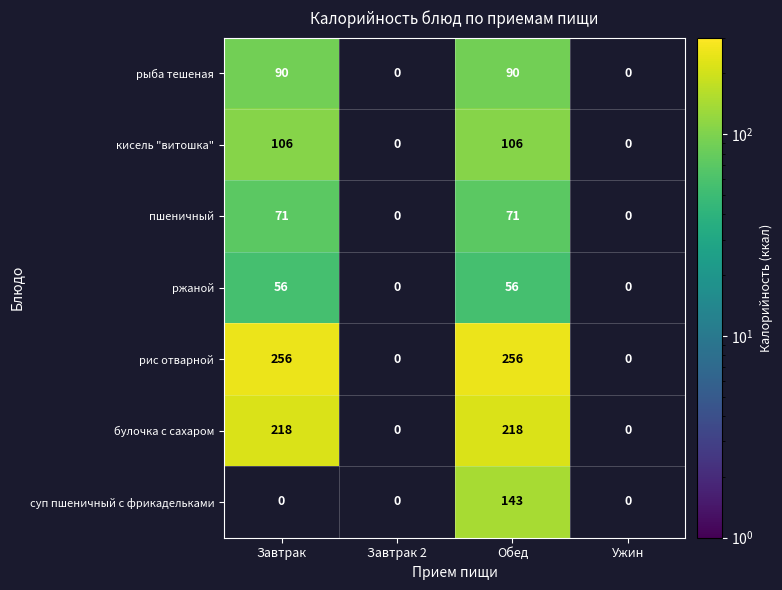

What is the maximum value shown in the chart?

256.0